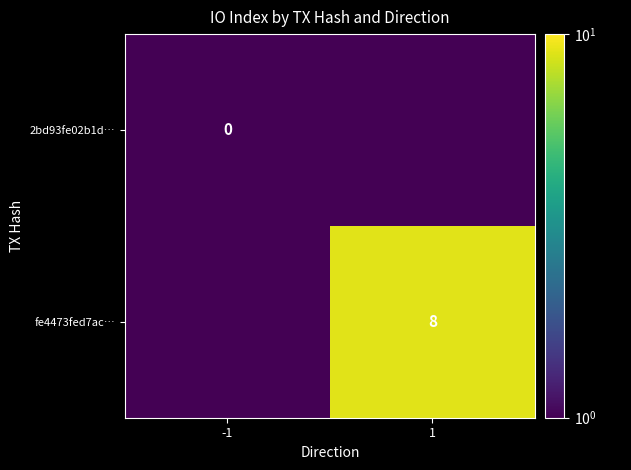

The fe4473fed7ac… series shows 12 at 1. True or false?

False